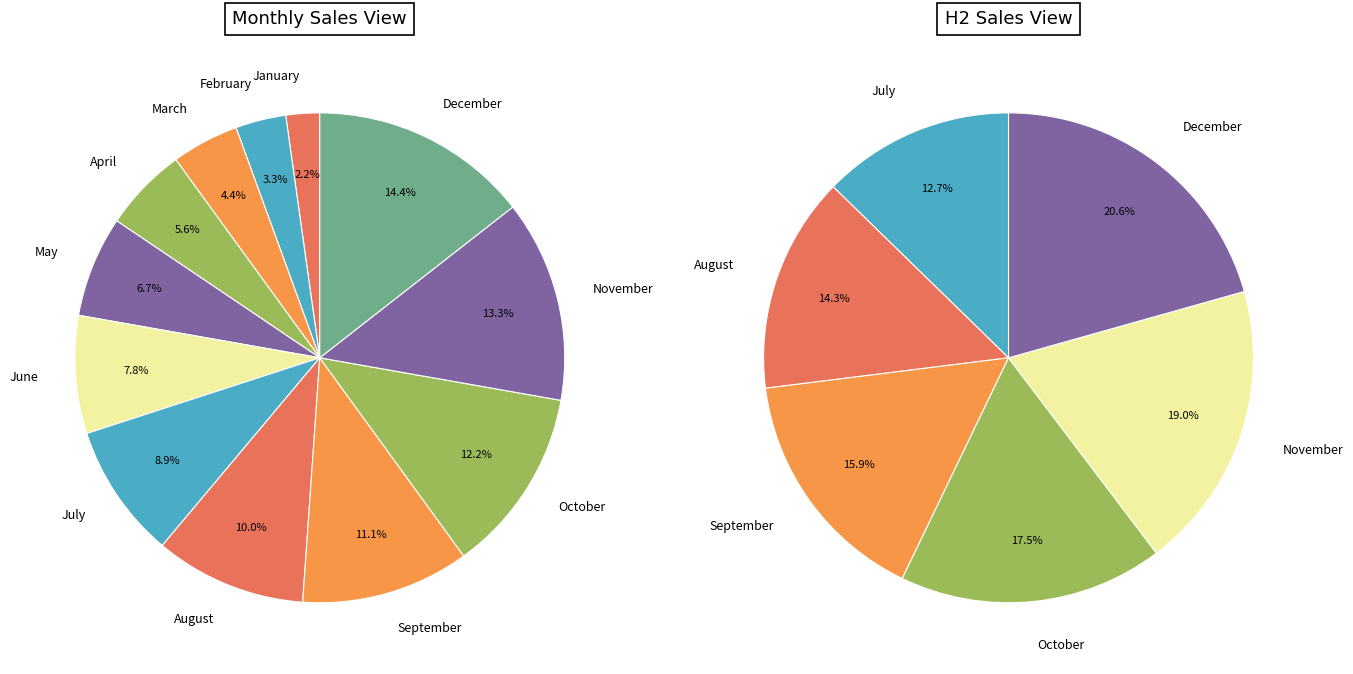

Combined, do August and December account for over 50%?

No